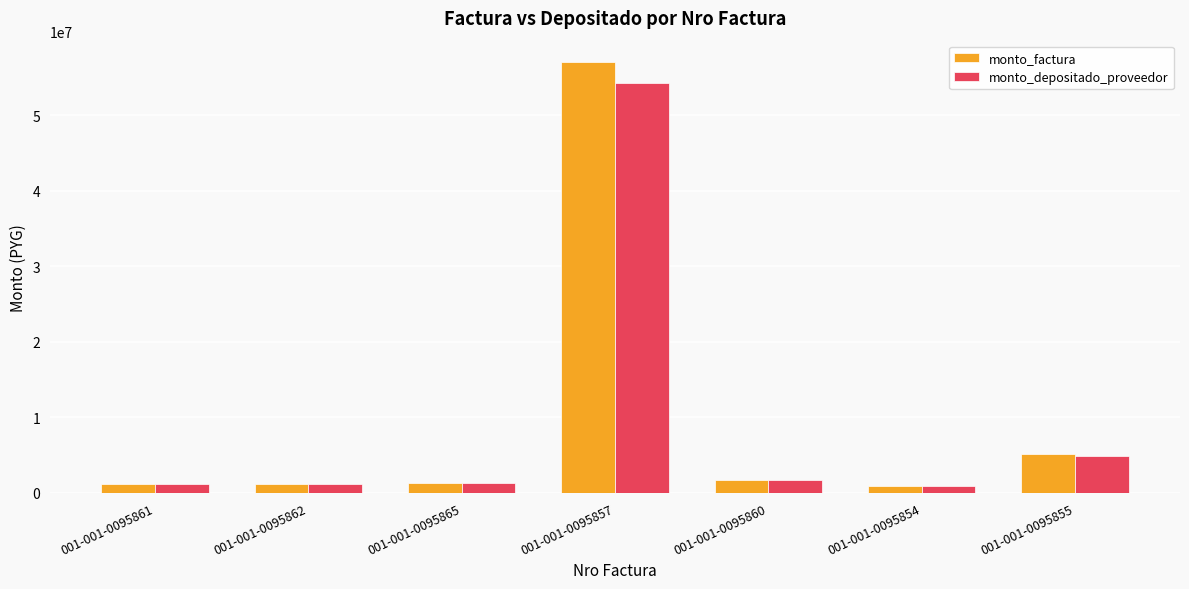

Which series has the widest spread of values?

monto_factura